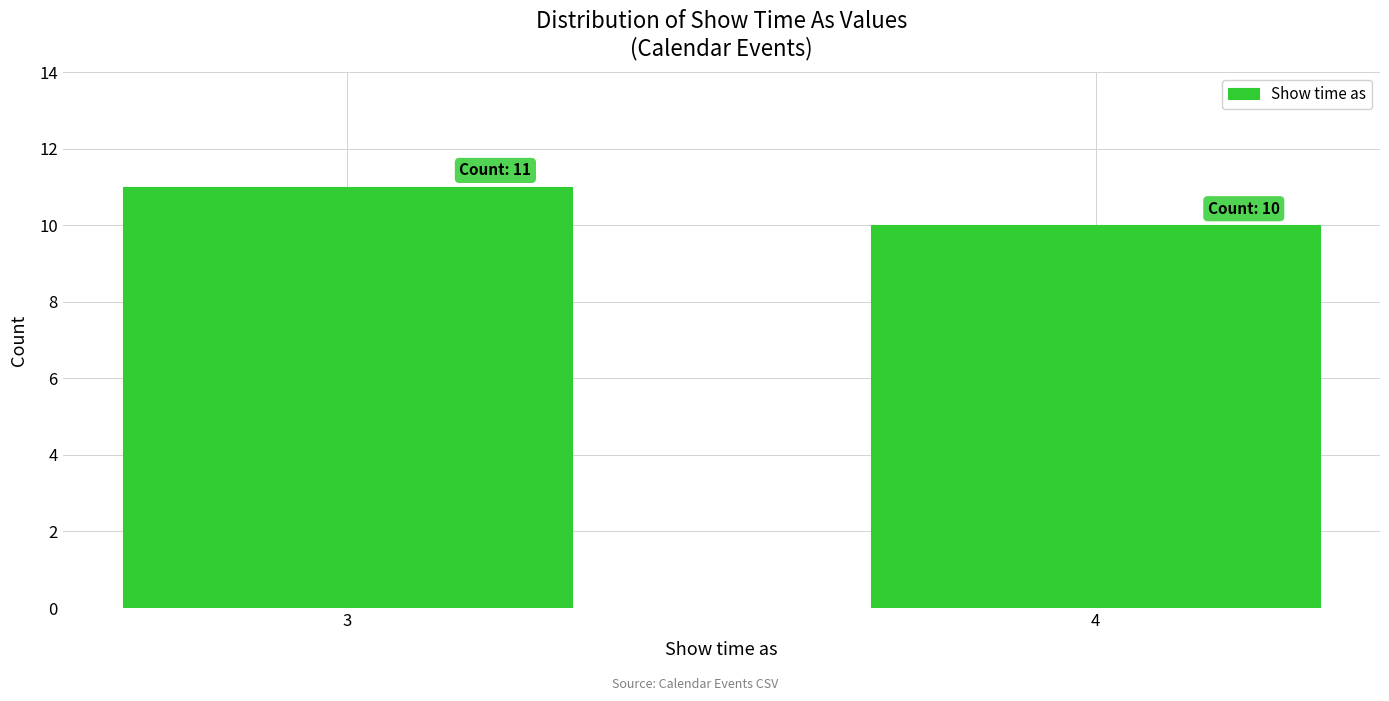

Reading left to right, what are all the values shown in this chart?

11	10